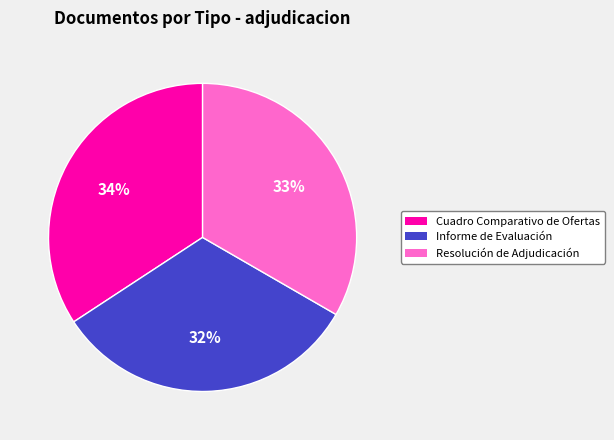

Which slice is the smallest?

Informe de Evaluación